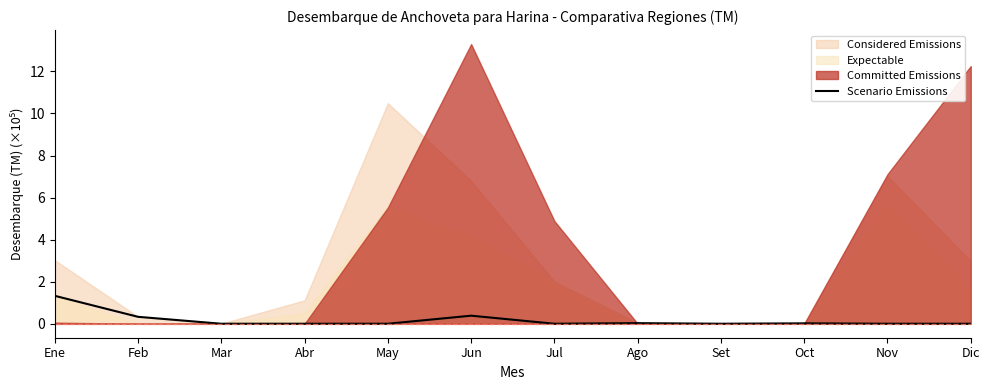

Is it true that Scenario Emissions equals -0.9 at Dic?

False